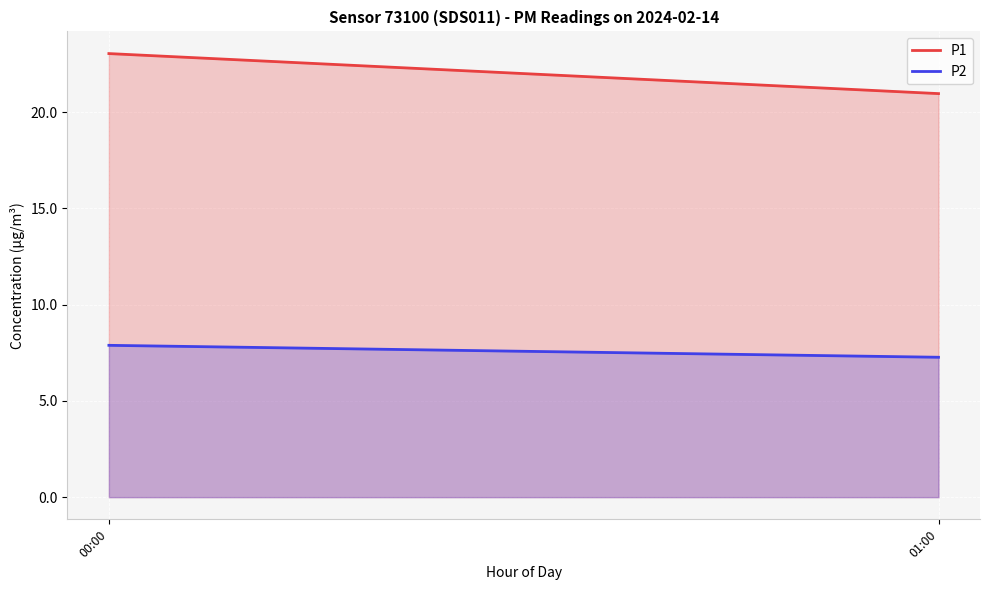

Which series has the widest spread of values?

P1